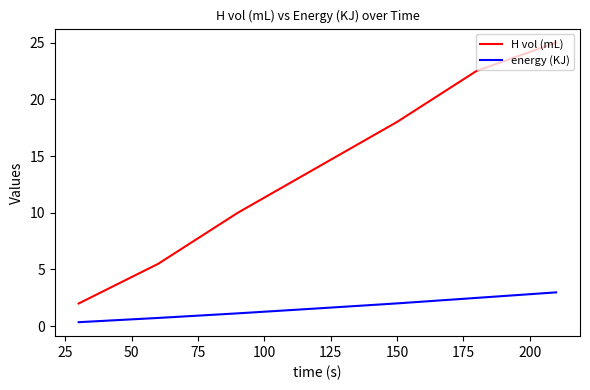

True or false: energy (KJ) and H vol (mL) intersect in this chart.

False